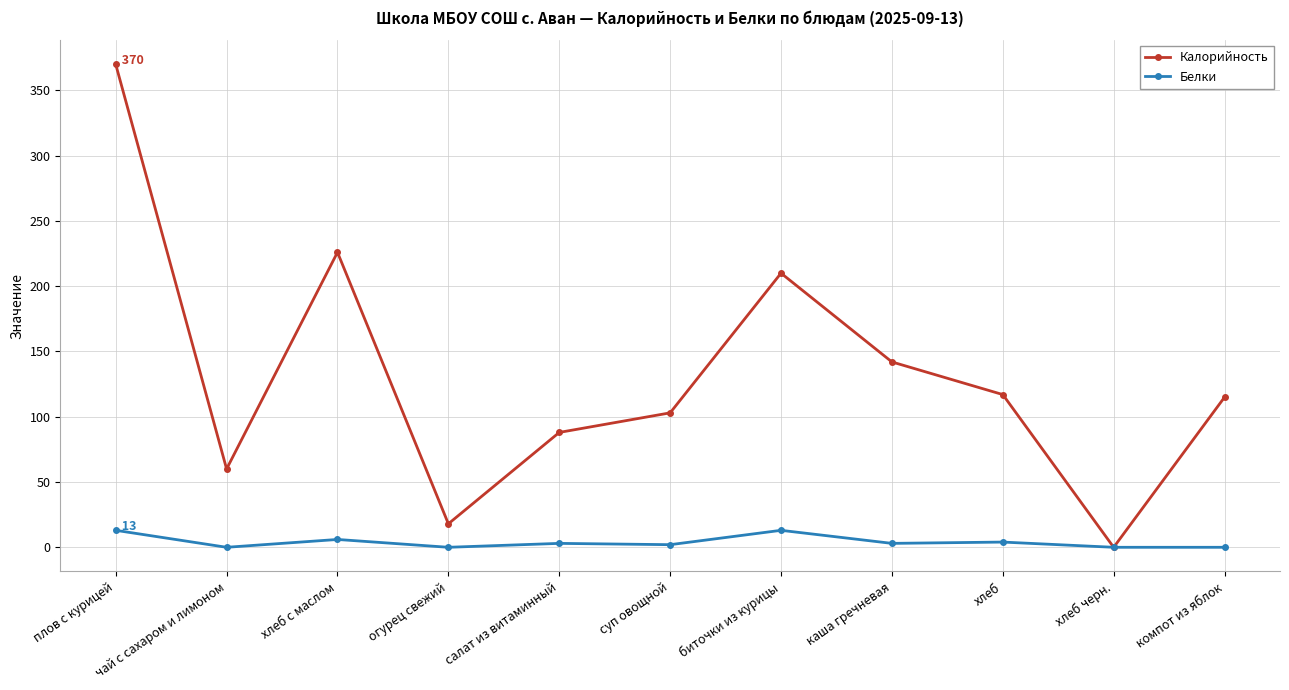

How many values in Калорийность are above zero?

10